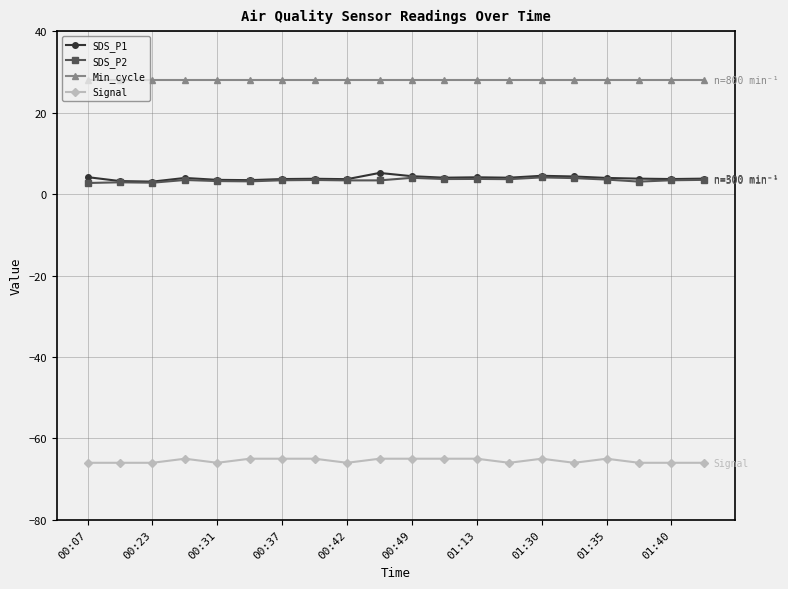

What is the value of the Min_cycle point at the 16th from the left?

28.0